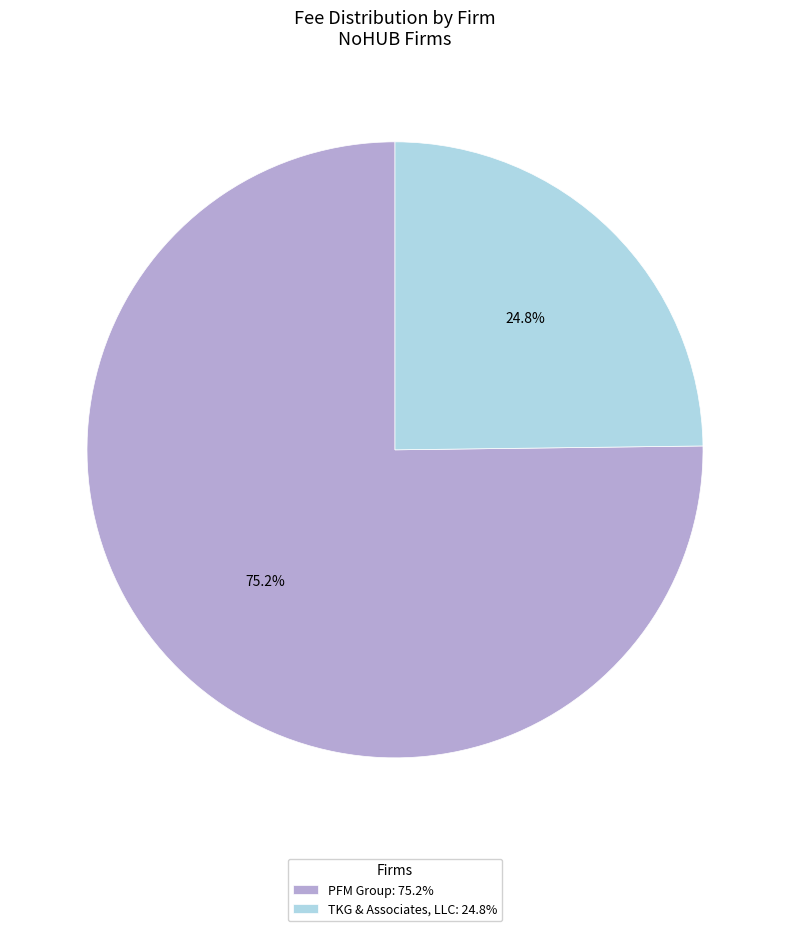

Count the number of slices in the pie.

2